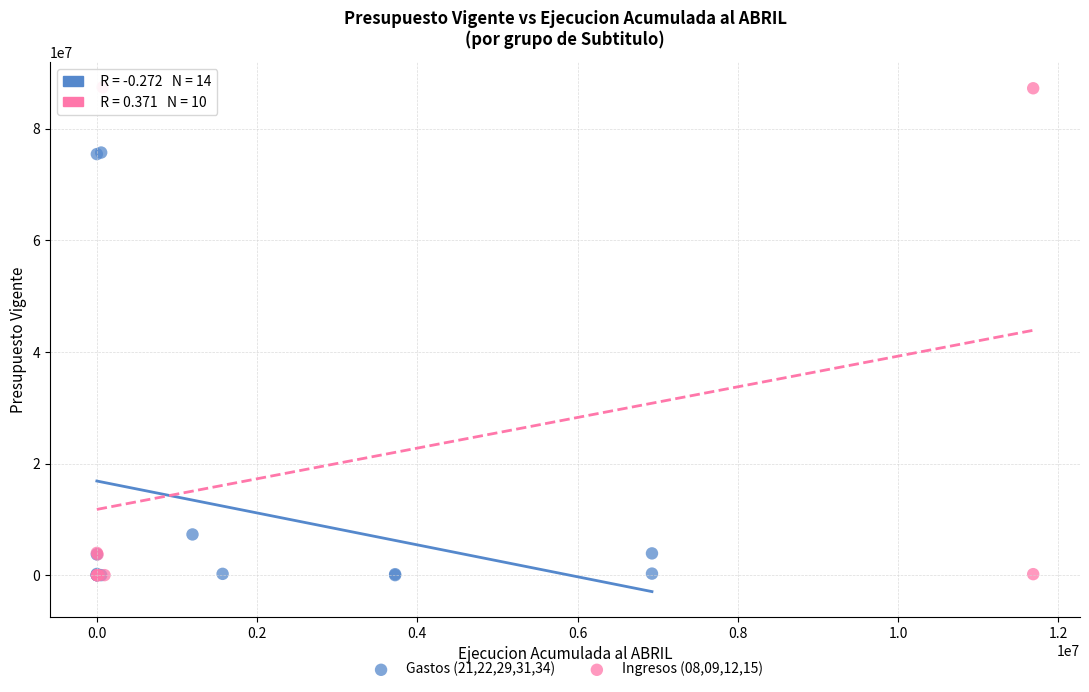

Which series contains the highest Y value?

Ingresos (08,09,12,15)